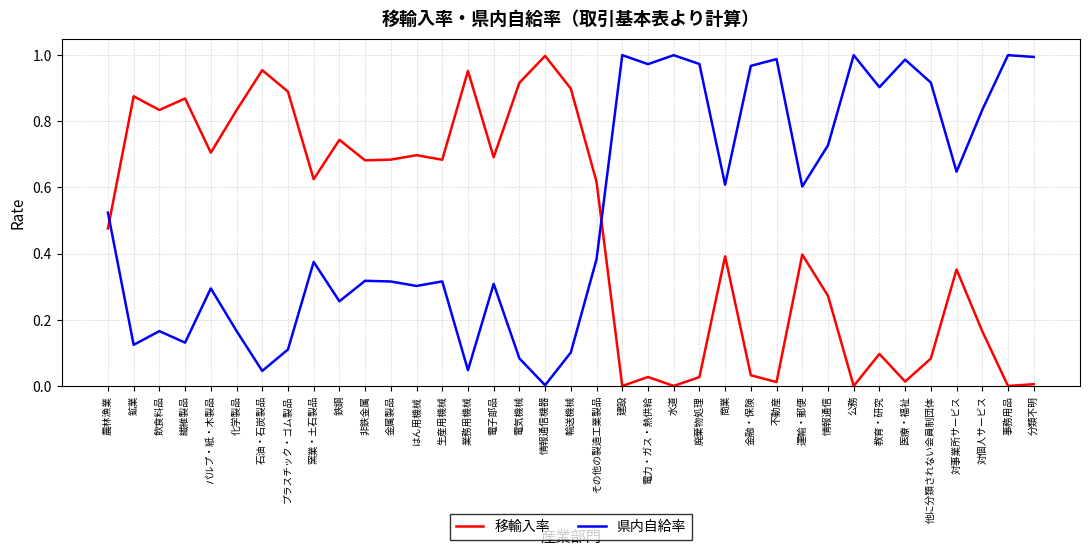

At which label does 移輸入率 reach its peak?

情報通信機器